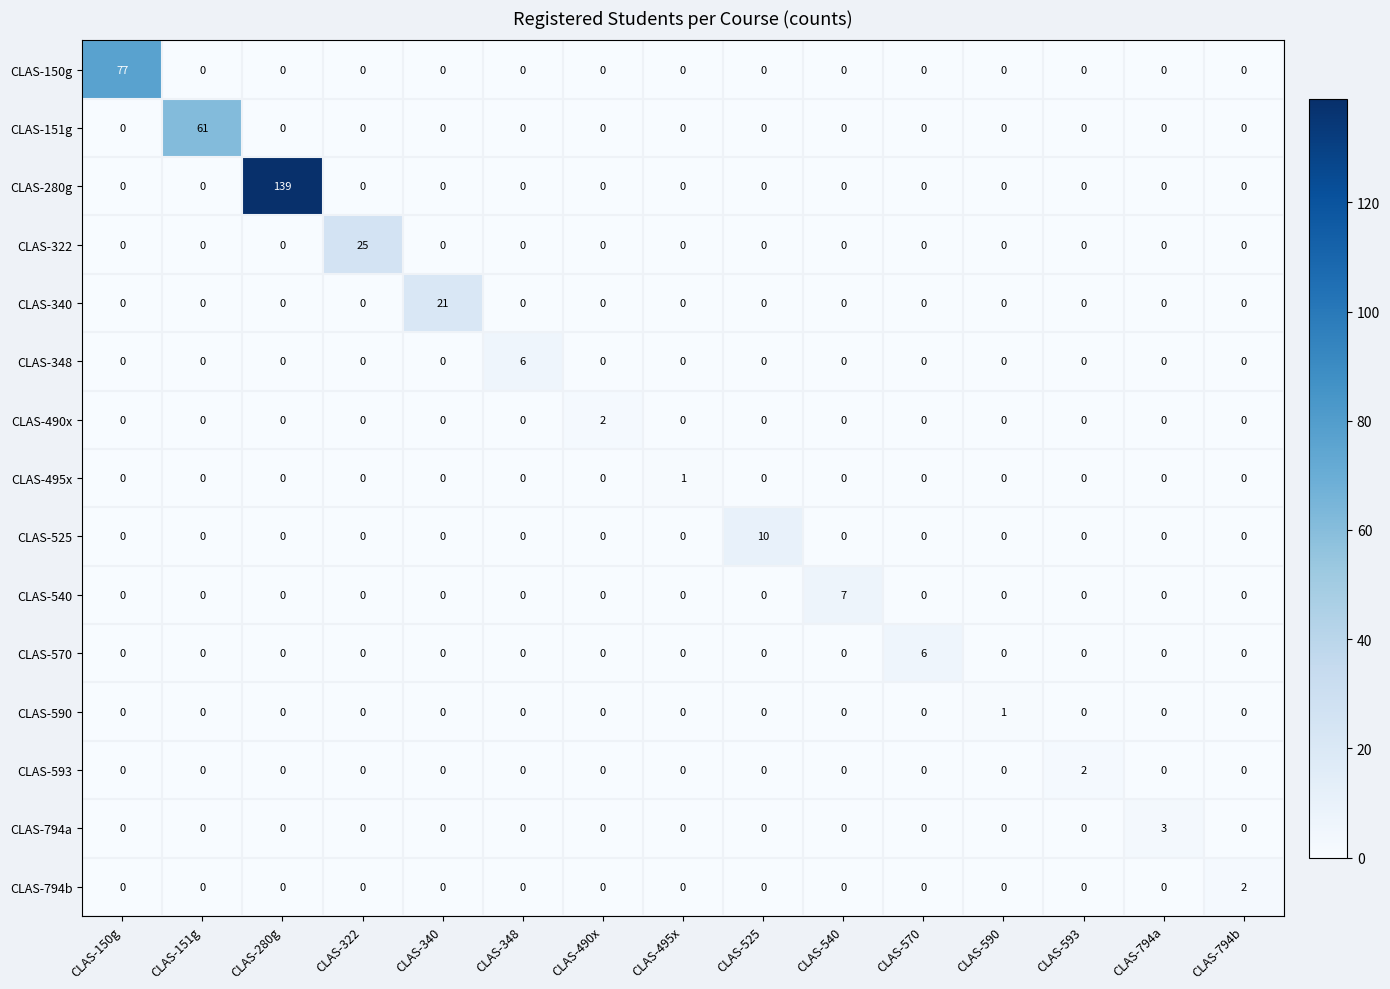

Count the number of data series in this chart.

15